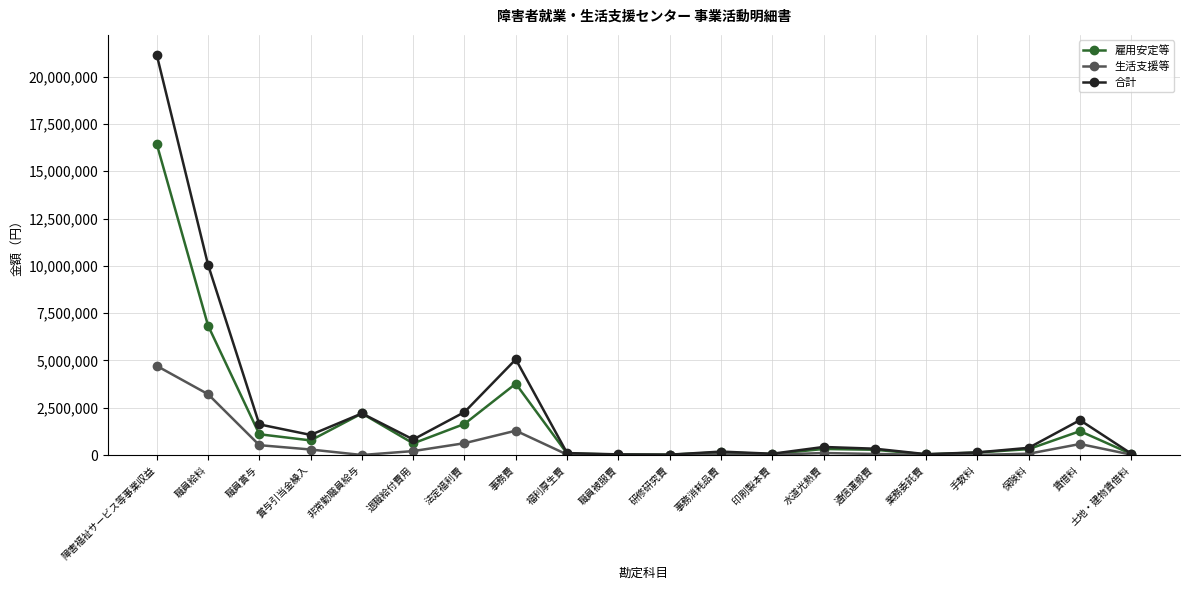

Rank the series at 賃借料 from highest to lowest value.

合計, 雇用安定等, 生活支援等